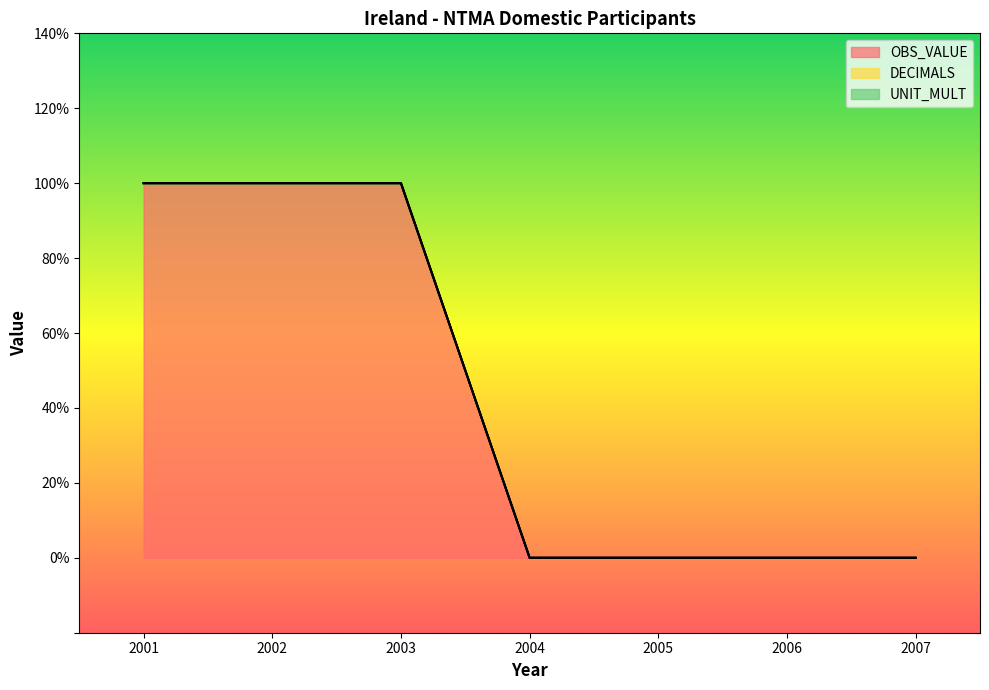

How many lines are shown in the chart?

3